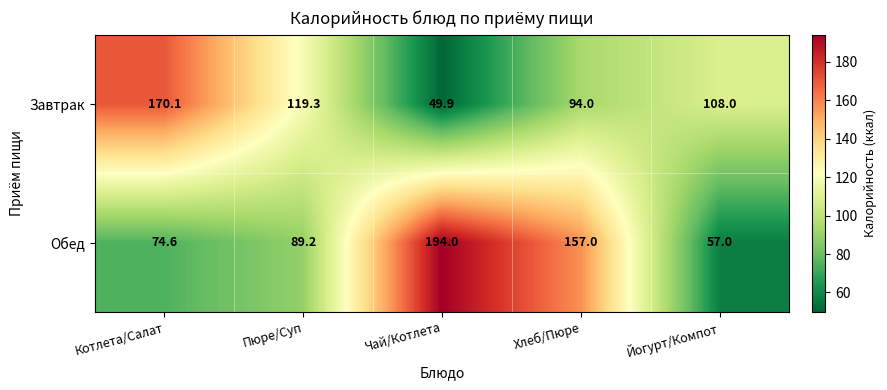

Between Чай/Котлета and Хлеб/Пюре, which series saw the biggest shift?

Завтрак